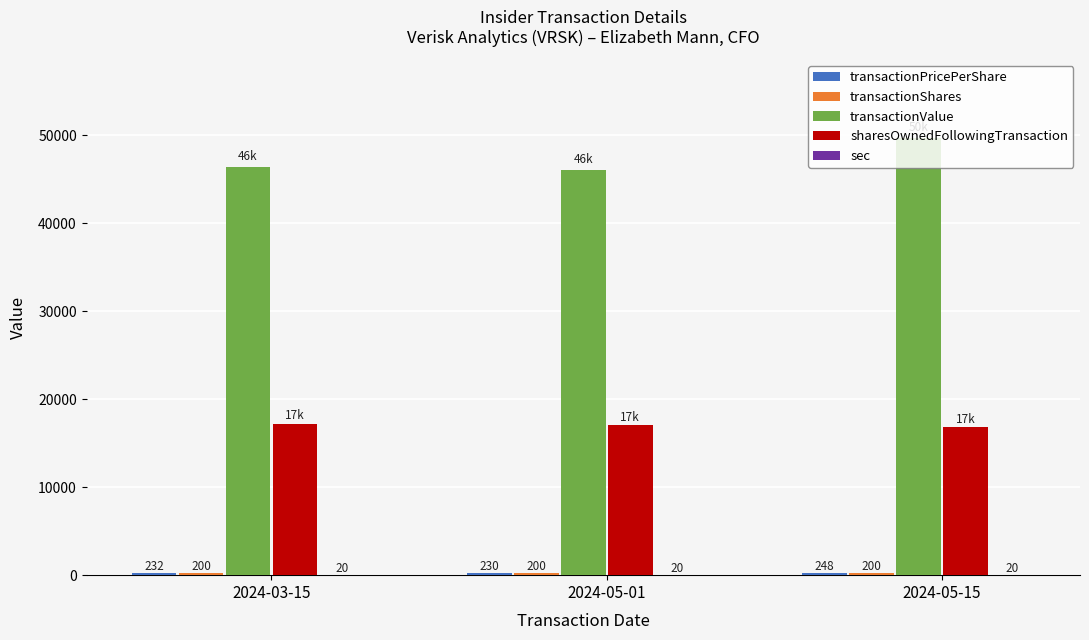

At which category does the chart reach its peak across all series?

2024-05-15